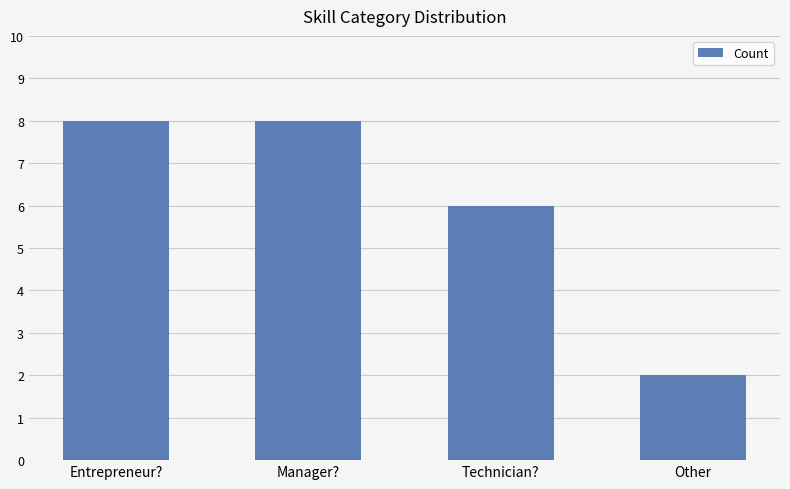

What position from the right is Manager??

3